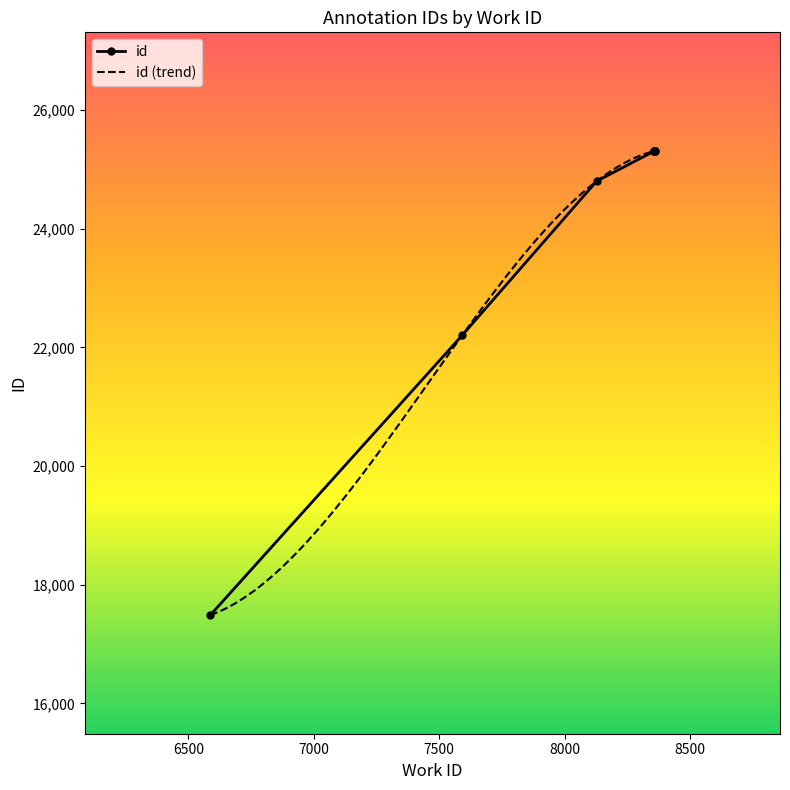

True or false: there are more than 1 points higher than both neighbors.

False